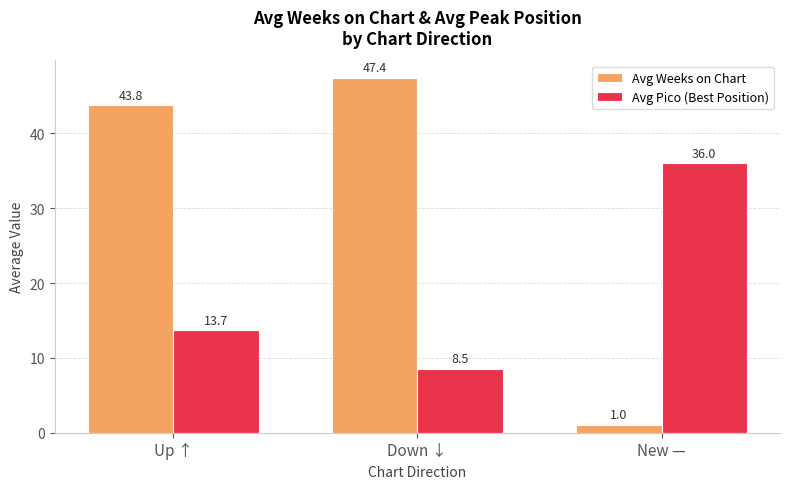

Reading left to right, list all the values displayed in this chart.

Avg Weeks on Chart: 43.8	47.4	1.0
Avg Pico (Best Position): 13.7	8.5	36.0